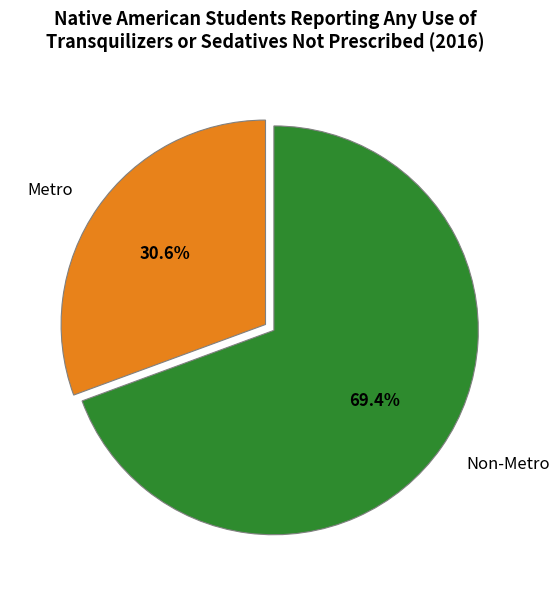

The Non-Metro slice represents 84% of the pie. True or false?

False